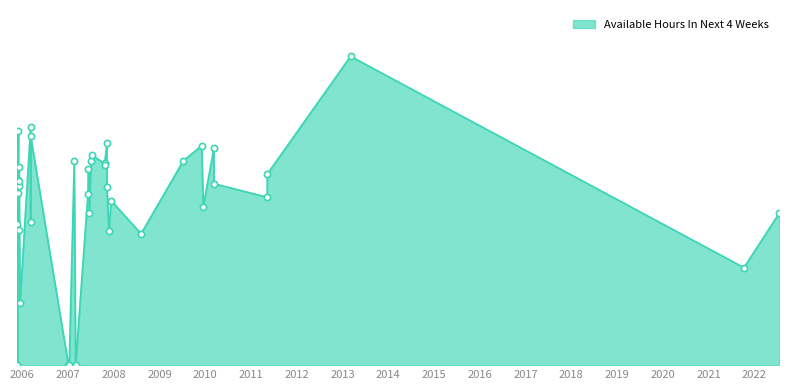

What is the change in value from 2005-12-05 to 2011-05-10?

-10